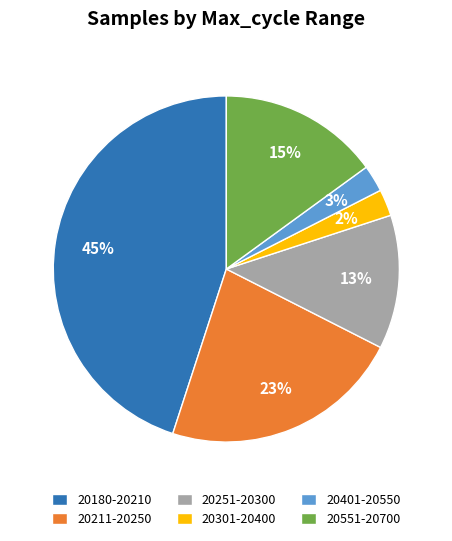

The 20180-20210 slice represents 57% of the pie. True or false?

False